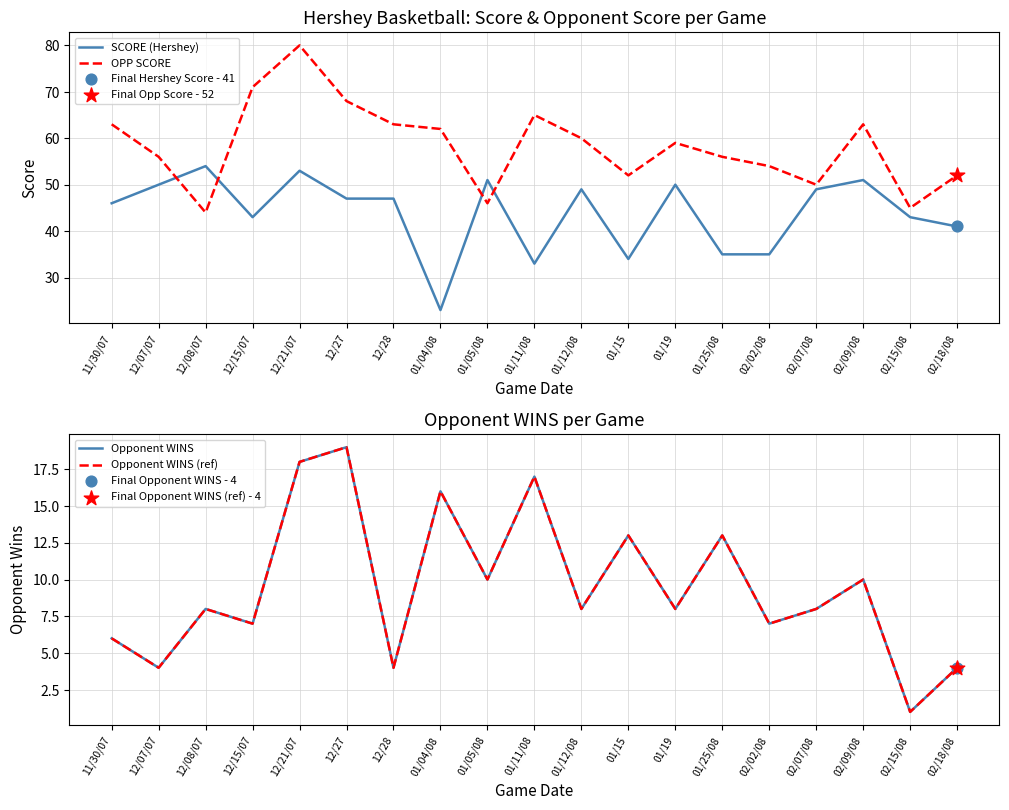

Is the value of Opponent WINS (ref) at 12/15/07 greater than the value of Opponent WINS at 01/25/08?

No